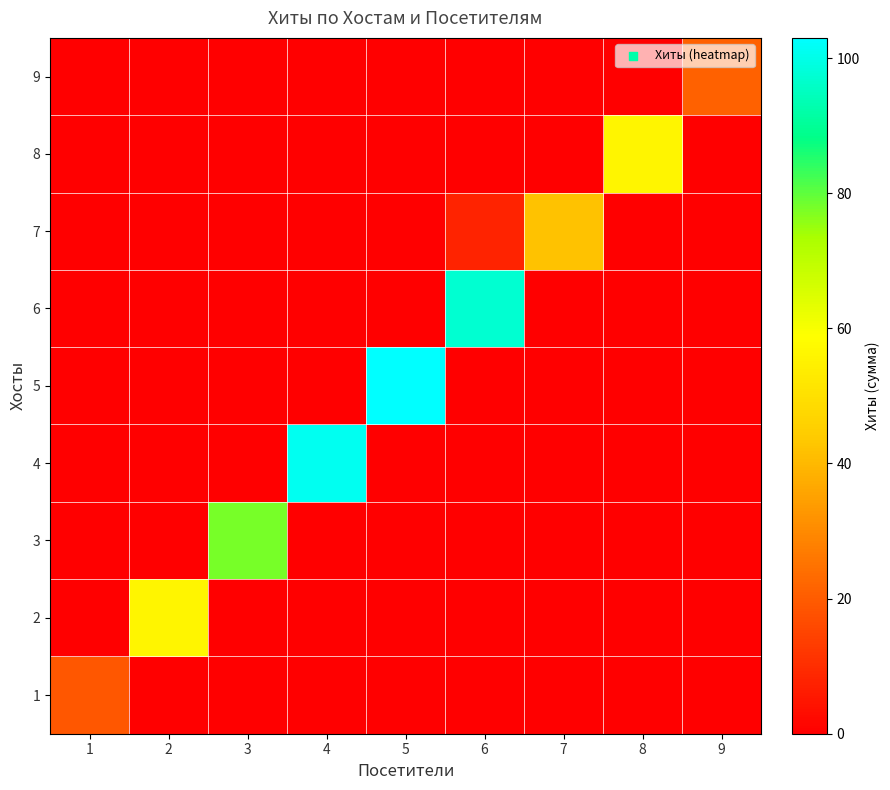

Reading left to right, transcribe all the data shown in this chart.

1: 1=19	2=0	3=0	4=0	5=0	6=0	7=0	8=0	9=0
2: 1=0	2=56	3=0	4=0	5=0	6=0	7=0	8=0	9=0
3: 1=0	2=0	3=78	4=0	5=0	6=0	7=0	8=0	9=0
4: 1=0	2=0	3=0	4=101	5=0	6=0	7=0	8=0	9=0
5: 1=0	2=0	3=0	4=0	5=103	6=0	7=0	8=0	9=0
6: 1=0	2=0	3=0	4=0	5=0	6=97	7=0	8=0	9=0
7: 1=0	2=0	3=0	4=0	5=0	6=8	7=42	8=0	9=0
8: 1=0	2=0	3=0	4=0	5=0	6=0	7=0	8=56	9=0
9: 1=0	2=0	3=0	4=0	5=0	6=0	7=0	8=0	9=21